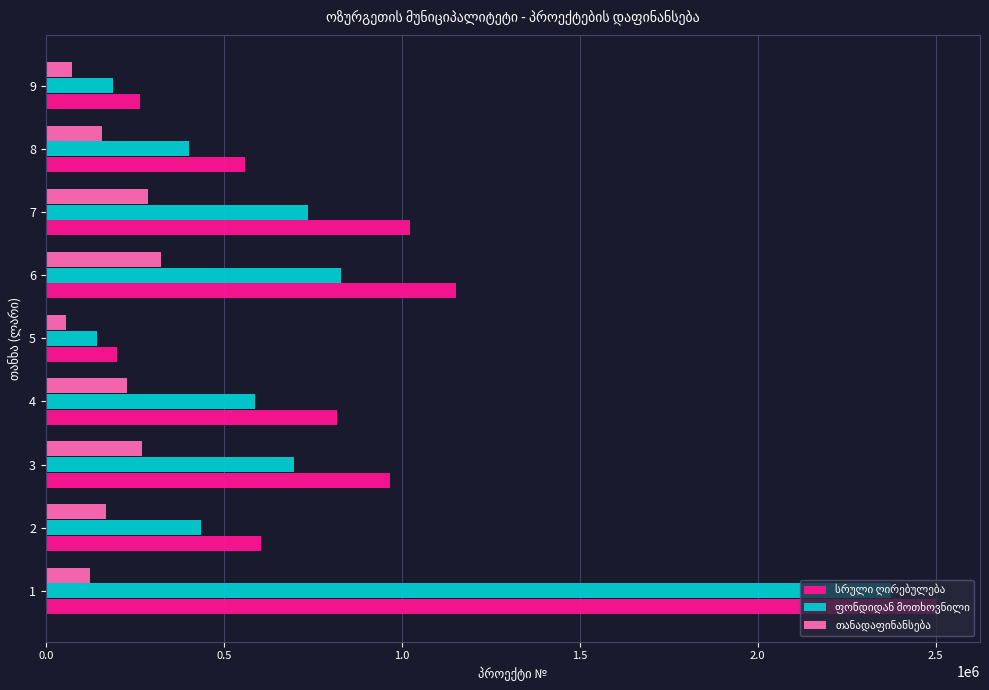

What is the difference between the highest and lowest values at 7?

737131.7